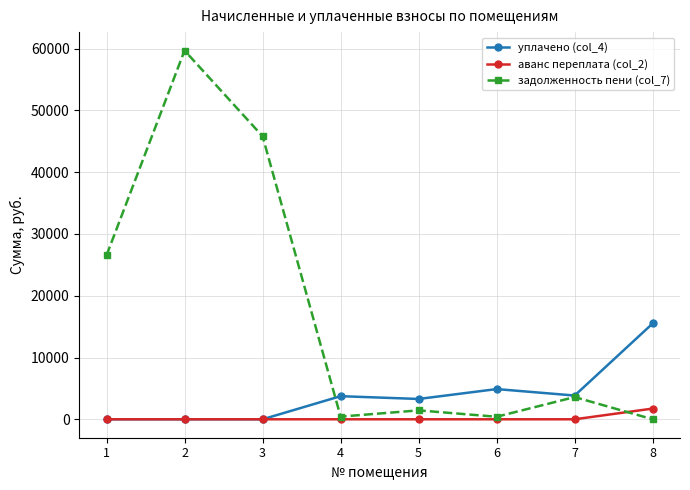

How many lines are shown in the chart?

3